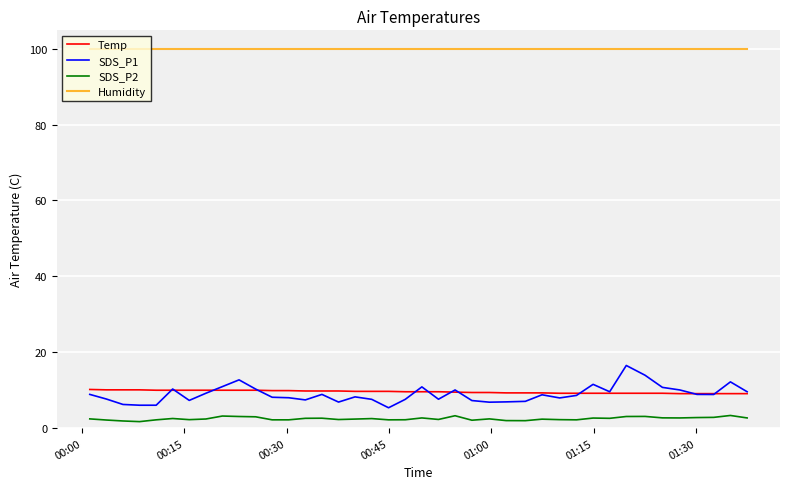

What is the average value of the Temp series?

9.6